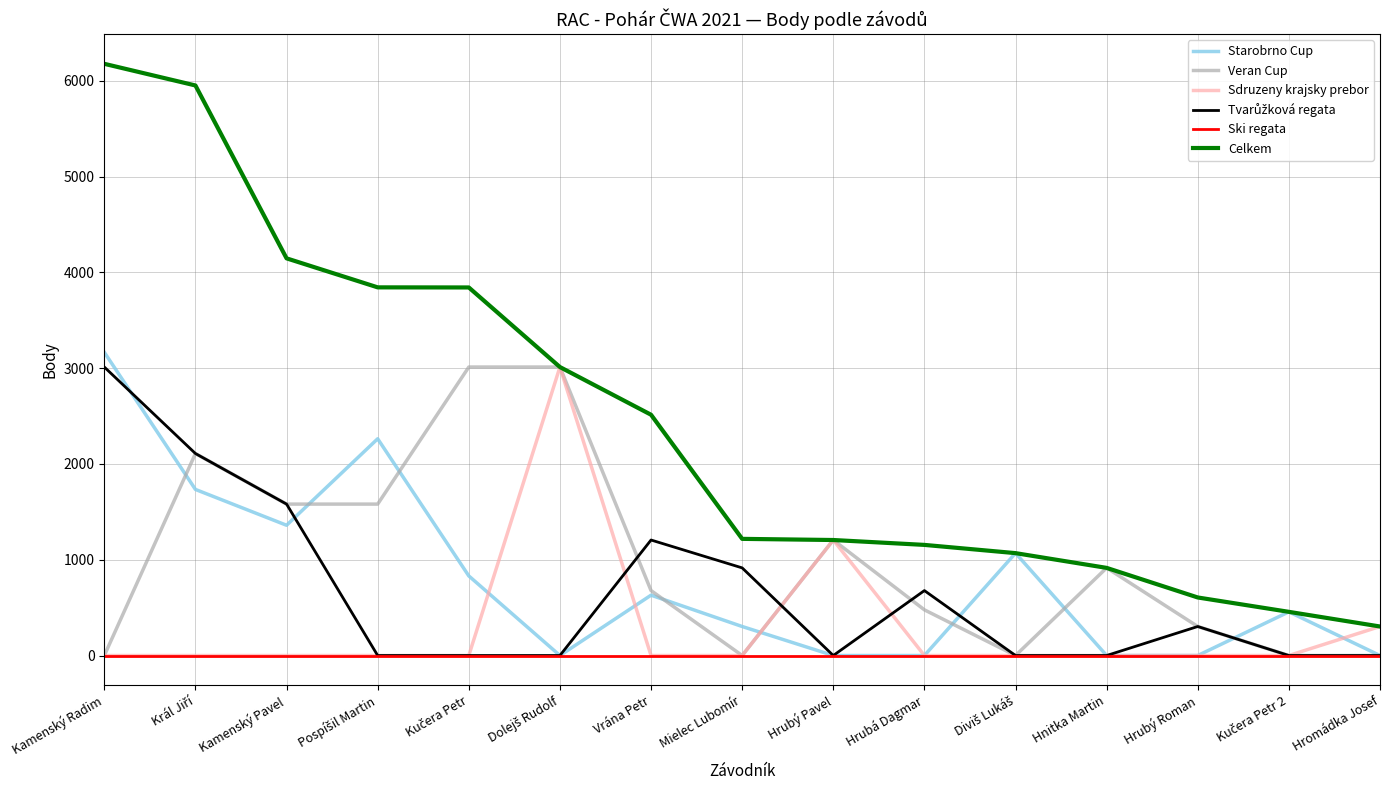

The Starobrno Cup series shows 1124 at Hrubý Pavel. True or false?

False